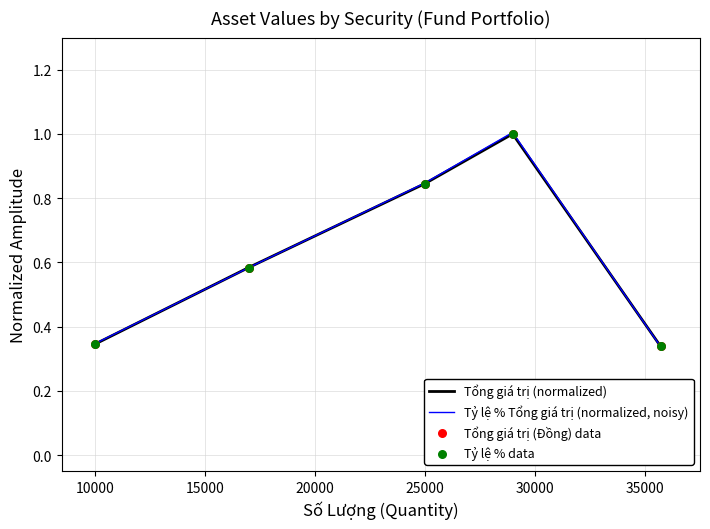

At how many categories does at least one series exceed 0?

5